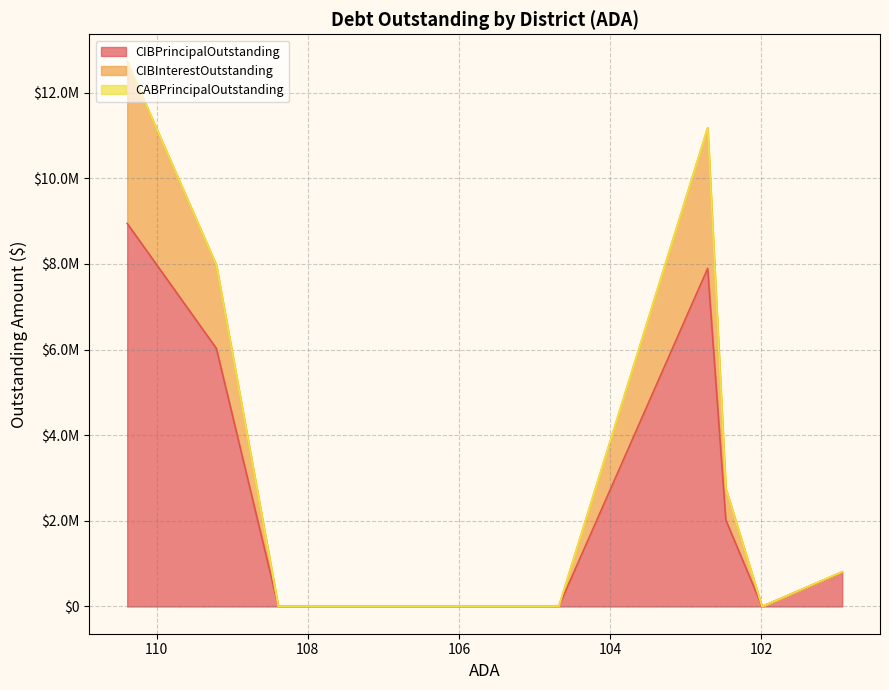

How many values in the CIBPrincipalOutstanding series are below 800000?

4